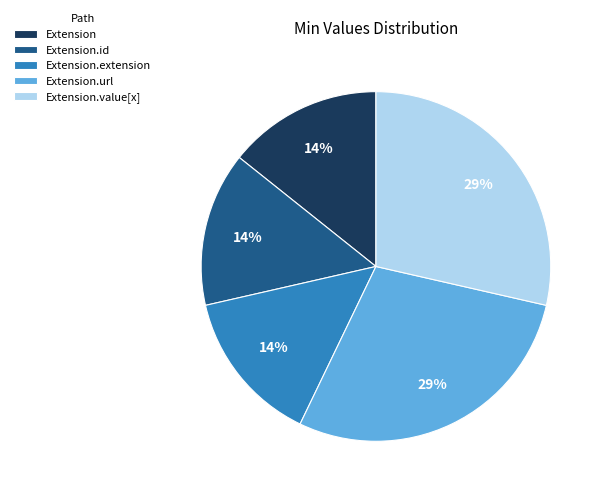

The Extension.id slice represents 1% of the pie. True or false?

False